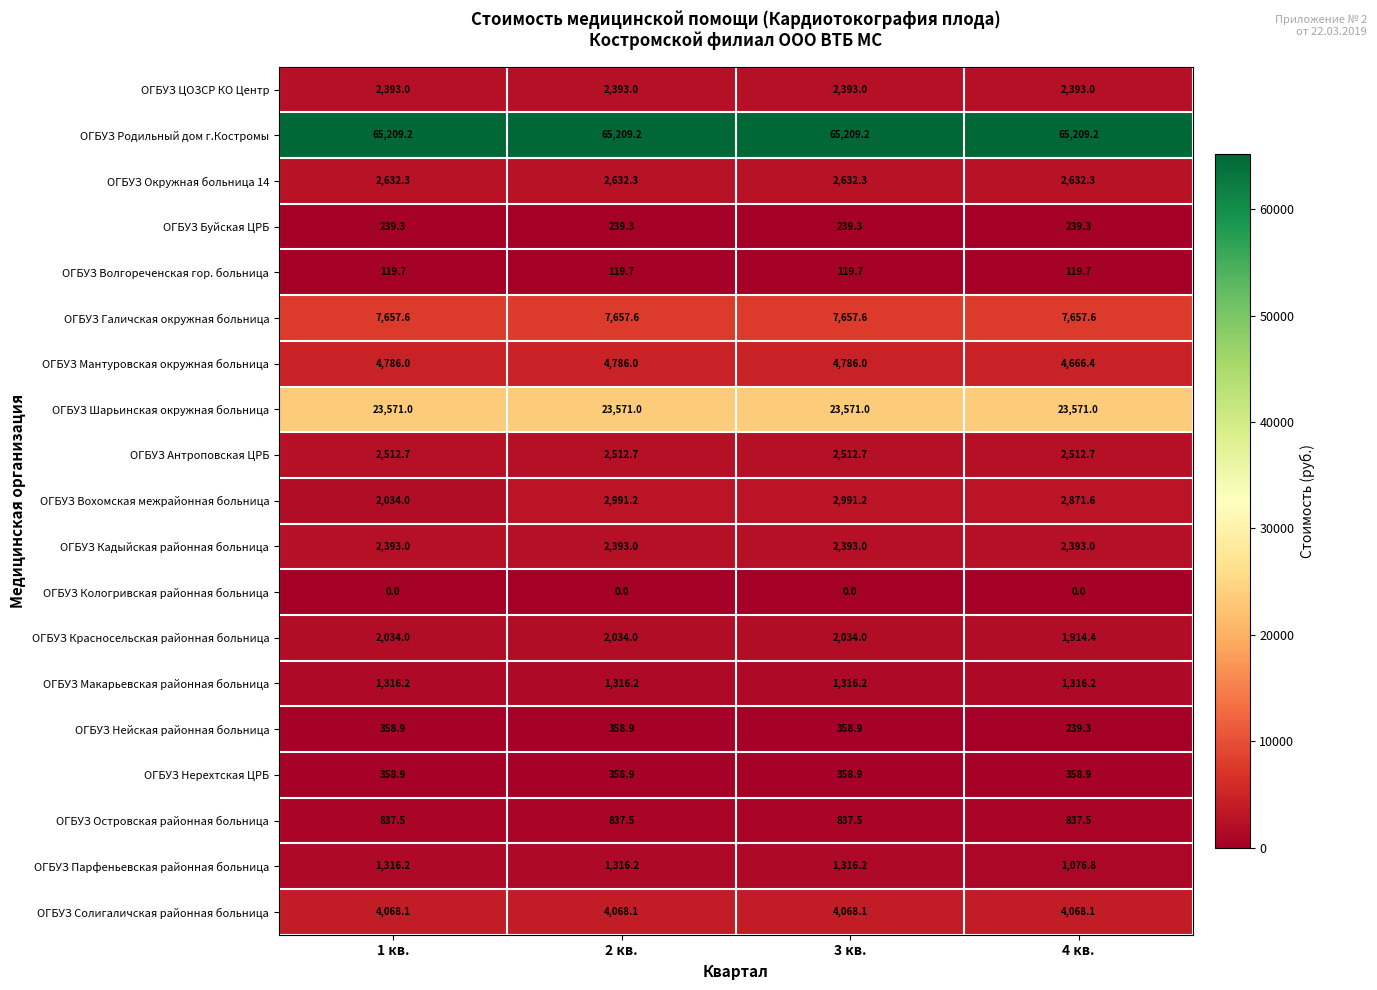

Which series changed the most between 2 кв. and 4 кв.?

ОГБУЗ Парфеньевская районная больница